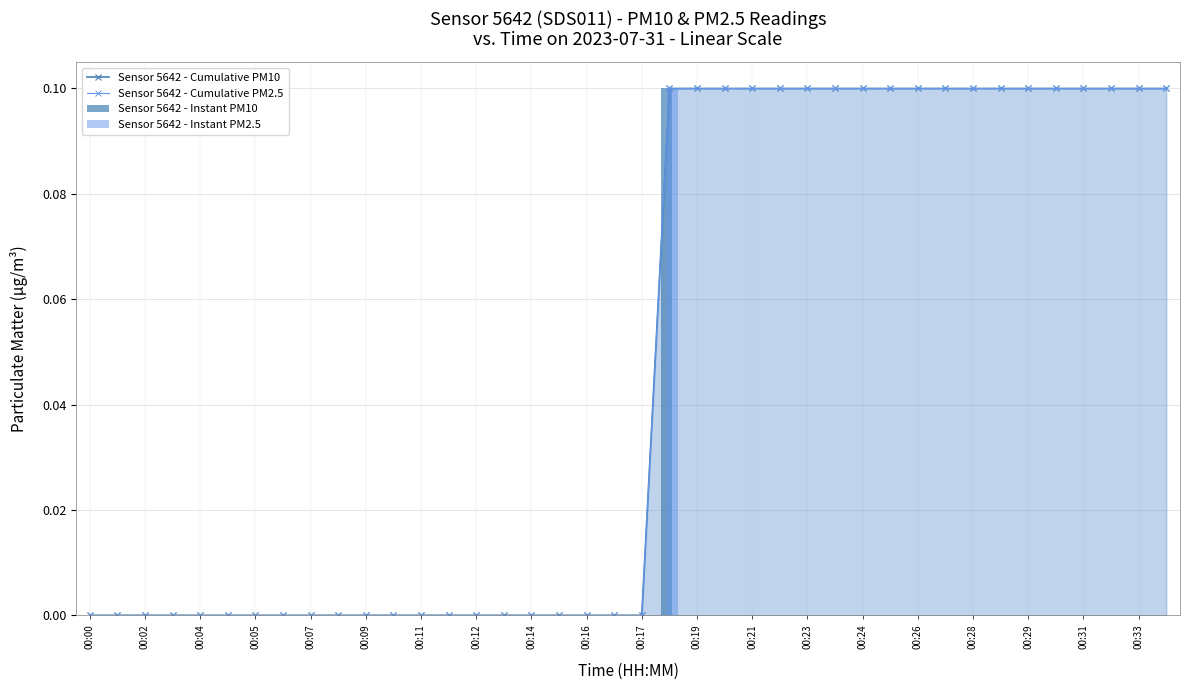

Which series has the widest spread of values?

Sensor 5642 - Cumulative PM10